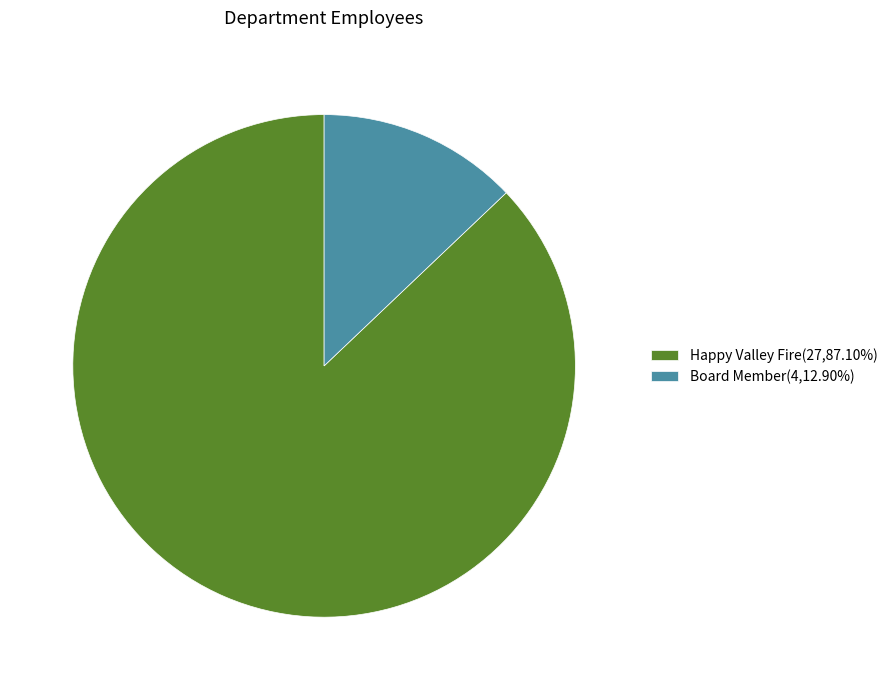

Does Happy Valley Fire(27,87.10%) represent more than half of the total?

Yes